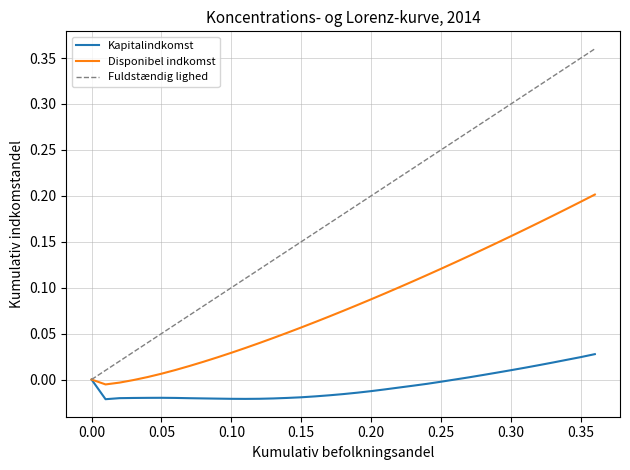

Which series has the largest range (max minus min)?

Fuldstændig lighed